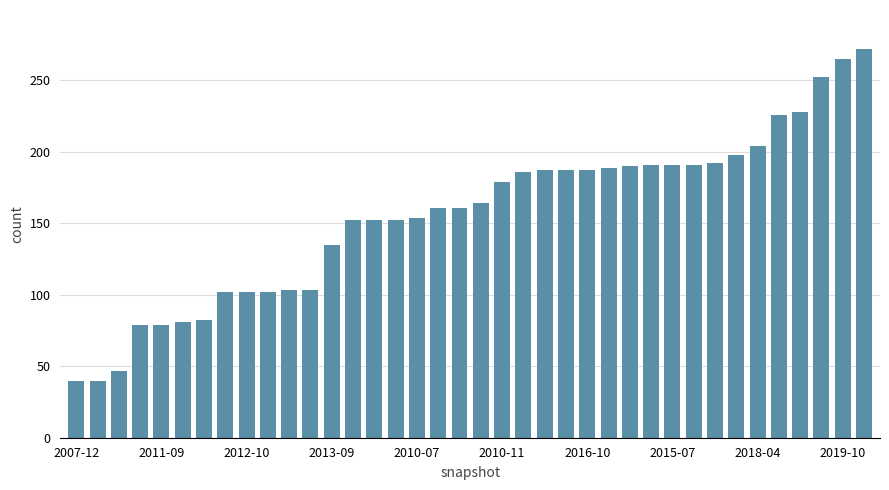

What is the smallest value displayed?

40